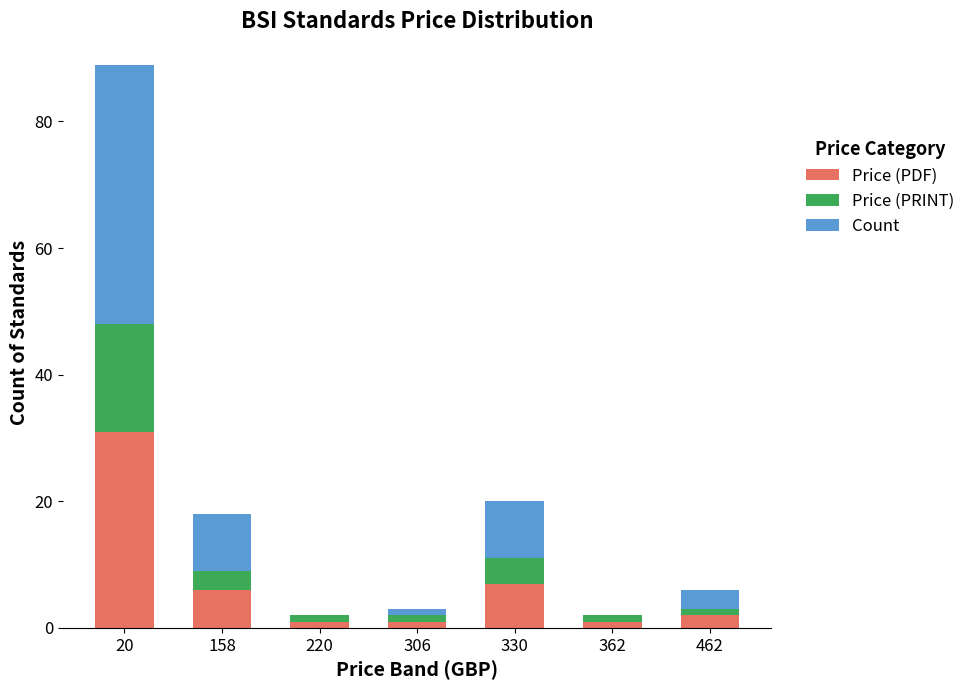

The Price (PDF) series shows 1 at 220. True or false?

True